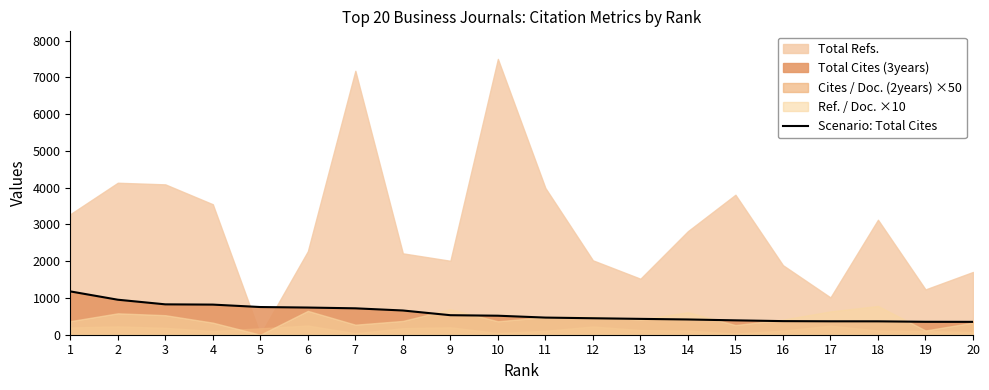

What is the maximum value for Scenario: Total Cites?

1178